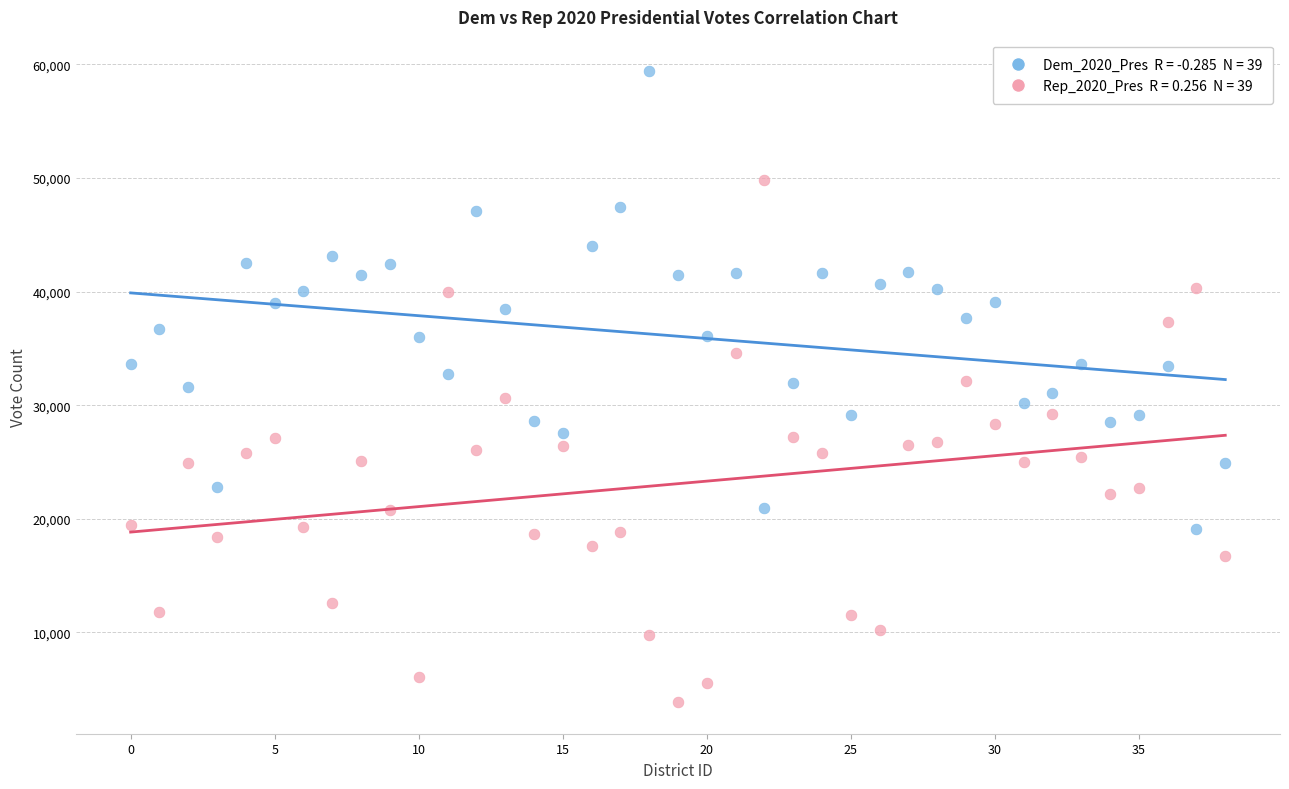

Across all data points, what is the range of Y values (max minus min)?

55539